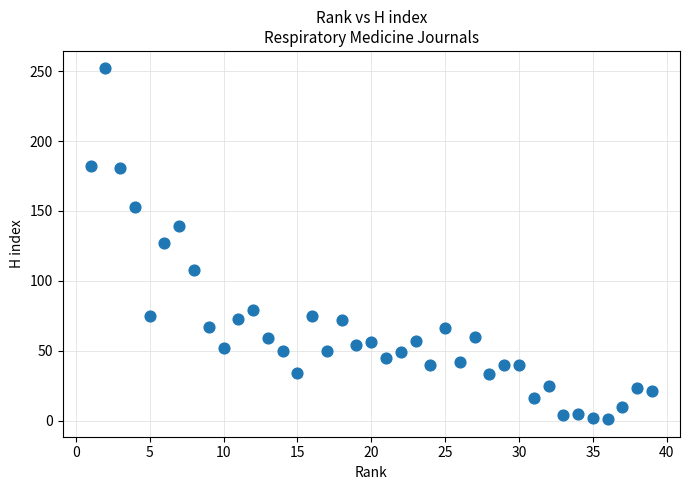

What is the range of X values (max minus min)?

38